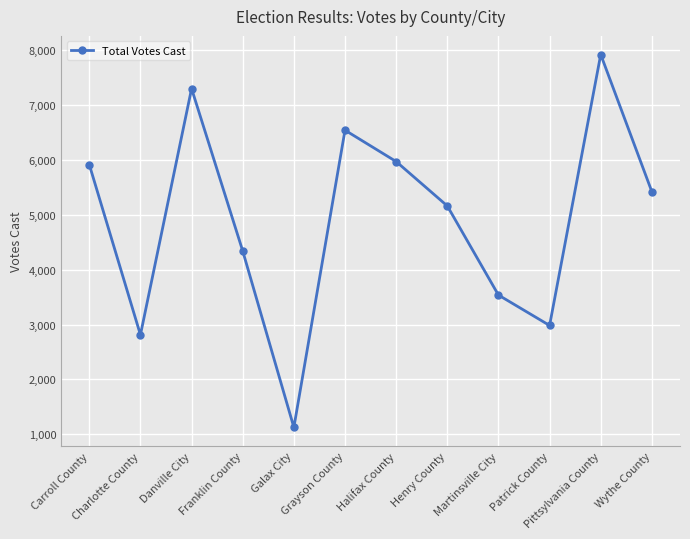

How many distinct data groups are displayed?

1